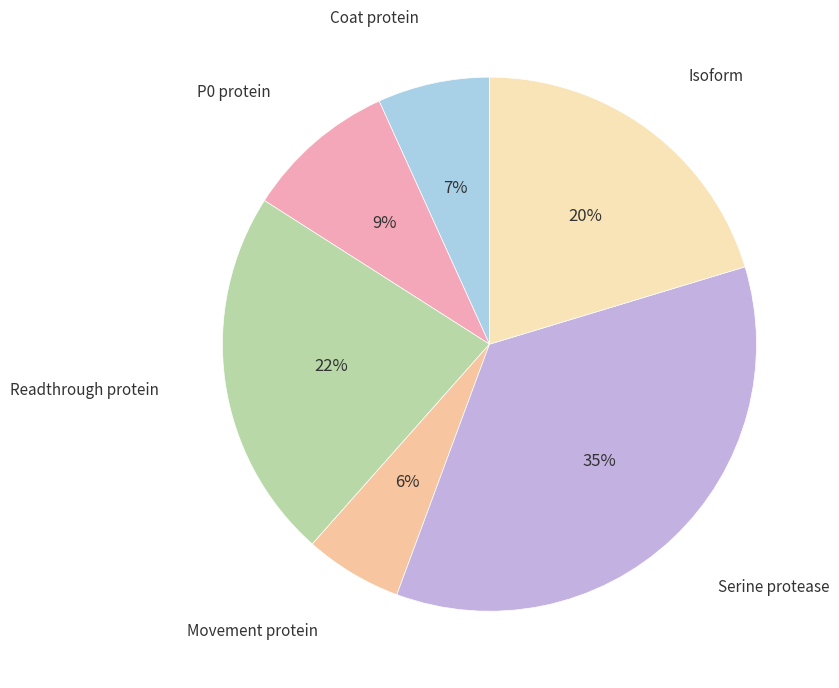

How many segments does this pie chart have?

6